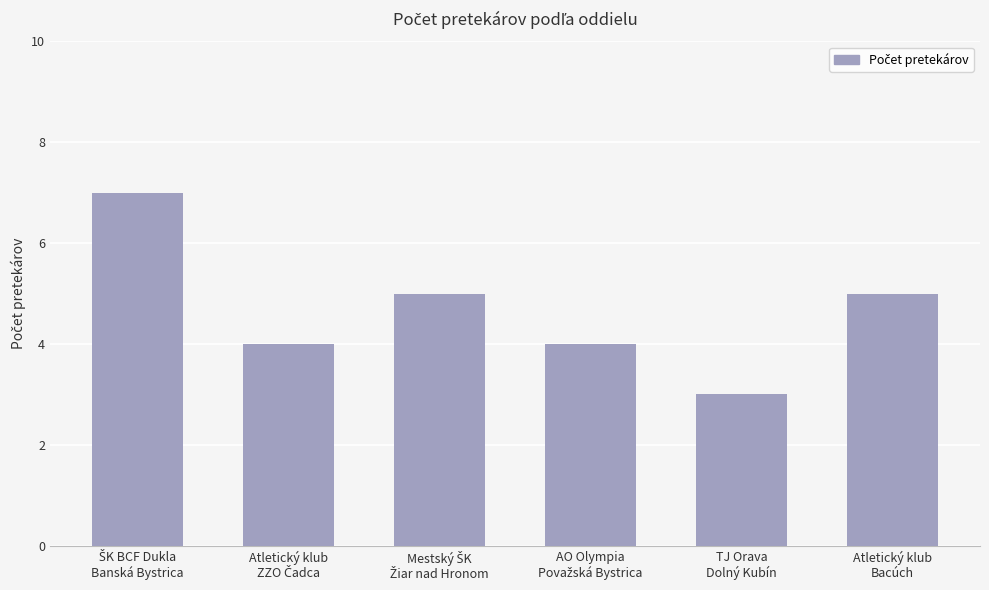

What is the value of the 1st bar from the left?

7